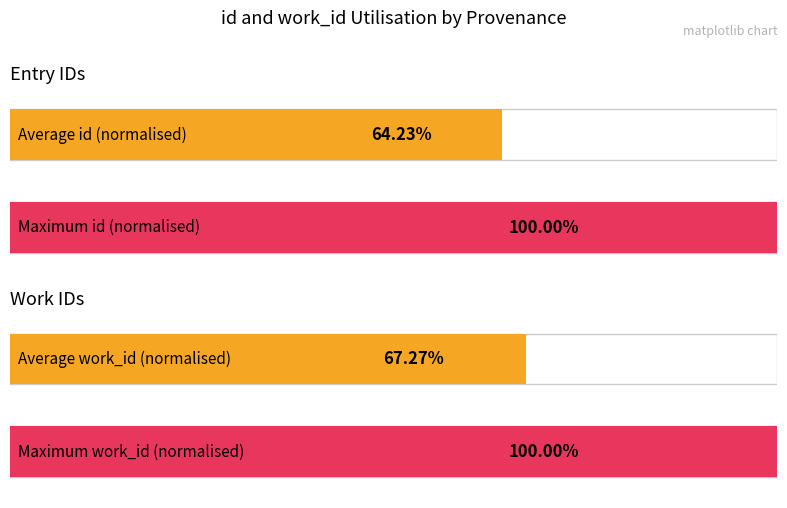

True or false: id has a value of 32990 at C-H Lion Act IV.

False